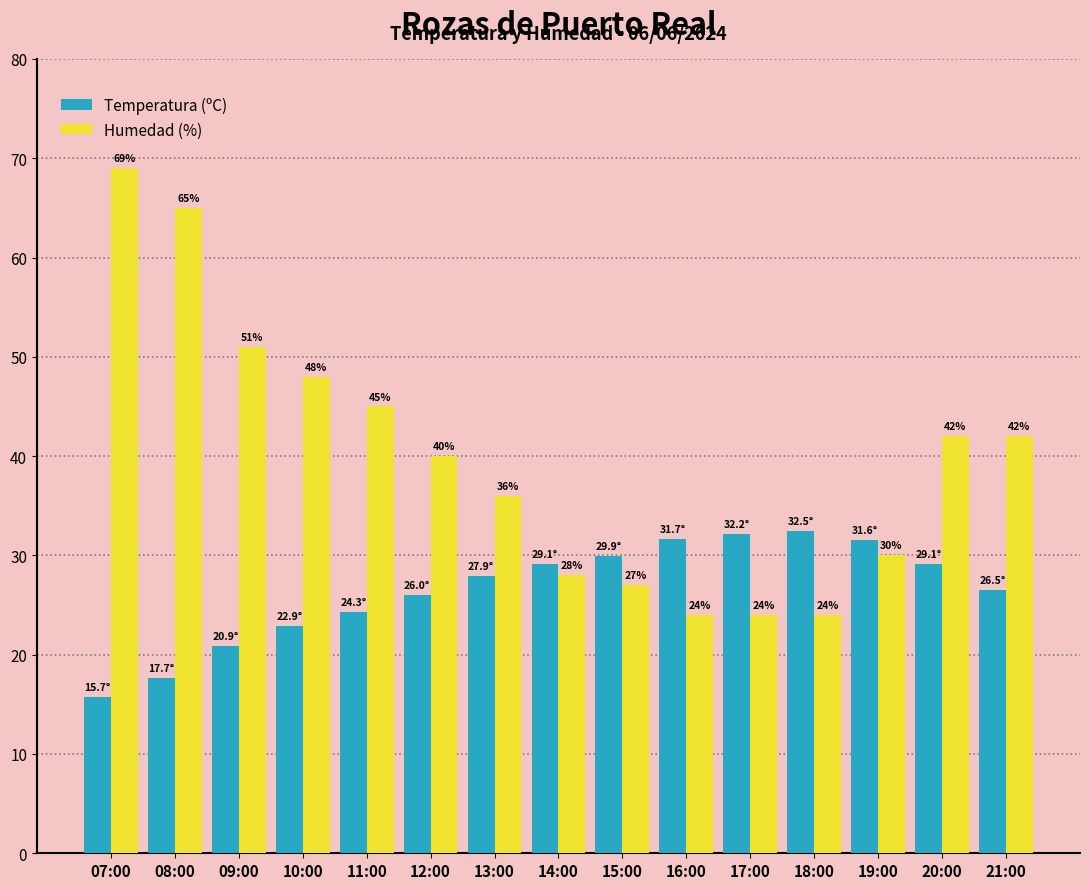

What is the difference between the second highest and second lowest values in the Humedad (%) series?

41.0